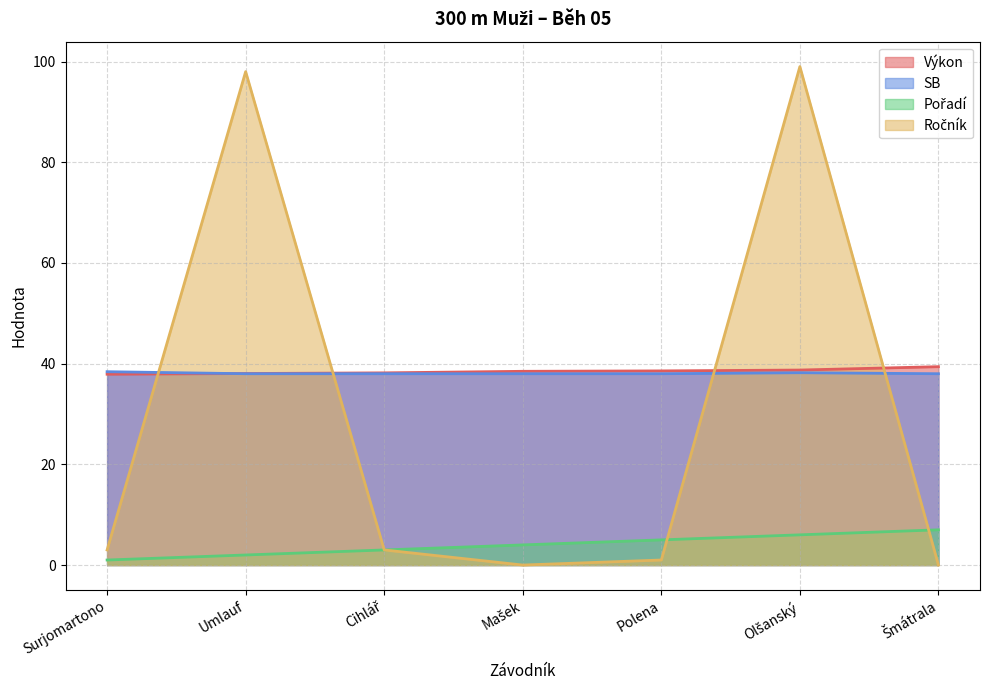

The value of SB at Umlauf is 38.0. True or false?

True